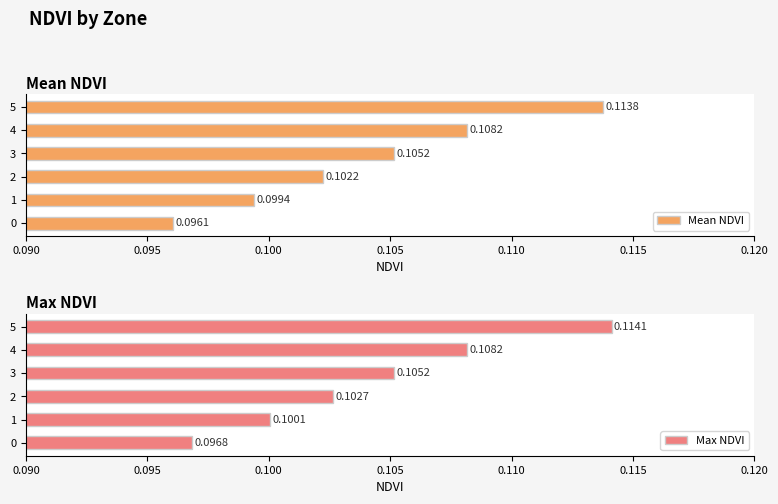

How many bars are there in total?

12